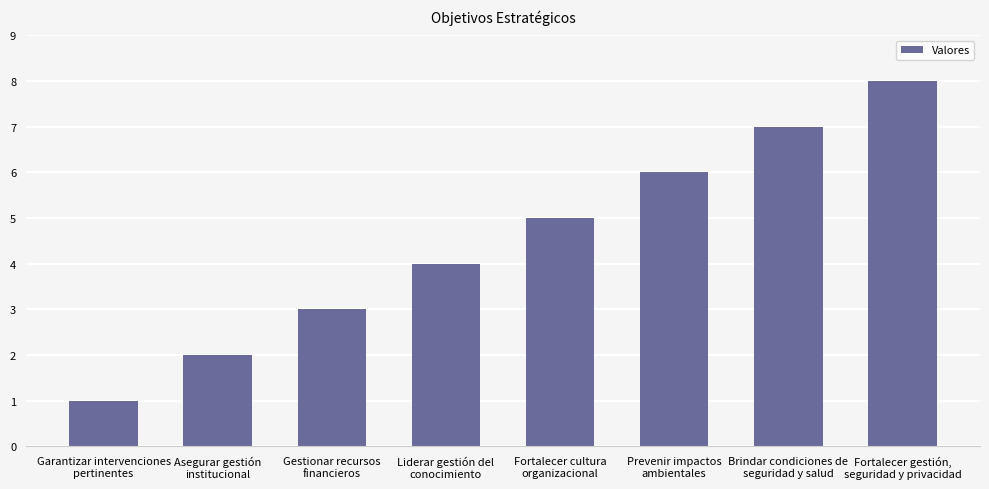

What is the difference between the maximum and minimum values?

7